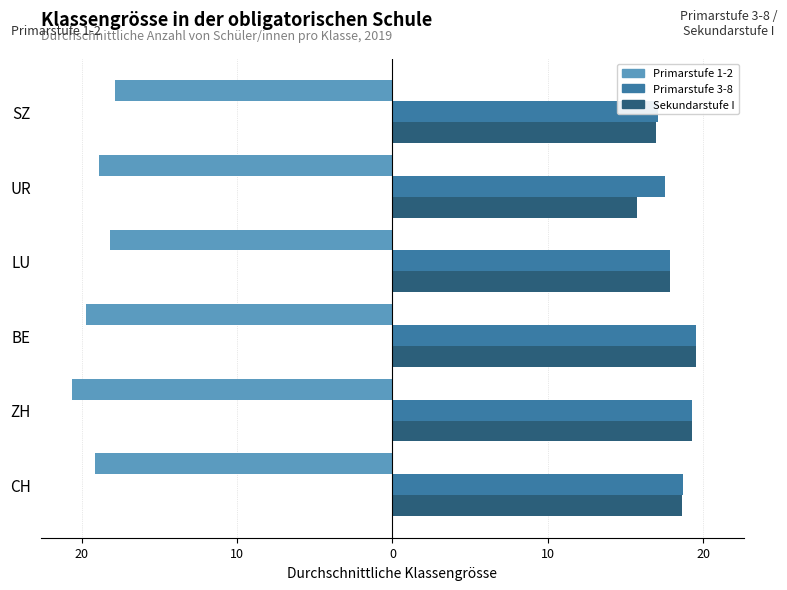

Reading right to left, extract all data points from this chart.

Primarstufe 1-2: -17.8	-18.9	-18.2	-19.7	-20.6	-19.2
Primarstufe 3-8: 17.1	17.6	17.9	19.5	19.3	18.7
Sekundarstufe I: 17.0	15.7	17.9	19.5	19.3	18.6